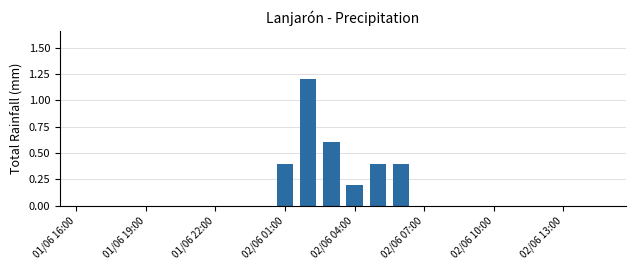

What is the maximum value shown in the chart?

1.2